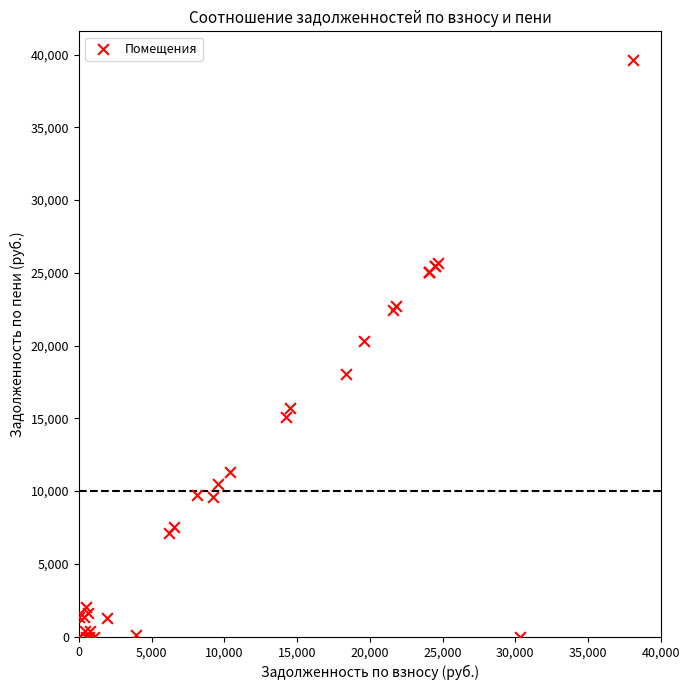

What Y value in the scatter plot is closest to 19808?

20344.1